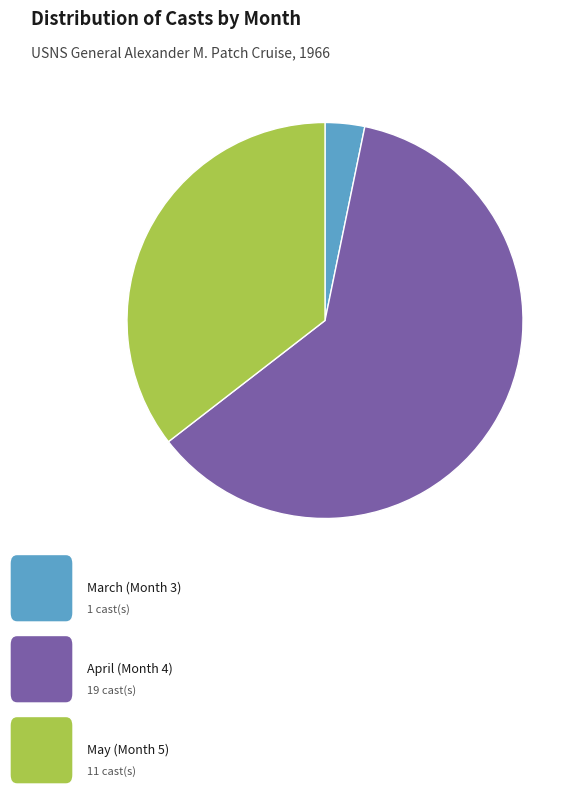

Is there any slice that represents more than half of the pie?

Yes